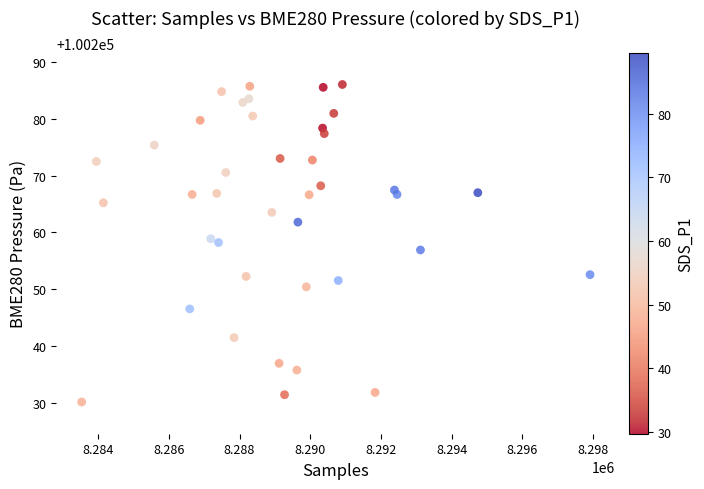

What is the range of X values (max minus min)?

14385.0